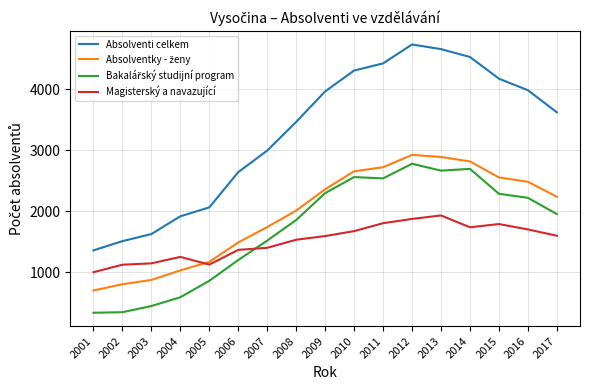

What is the maximum value shown in the chart?

4735